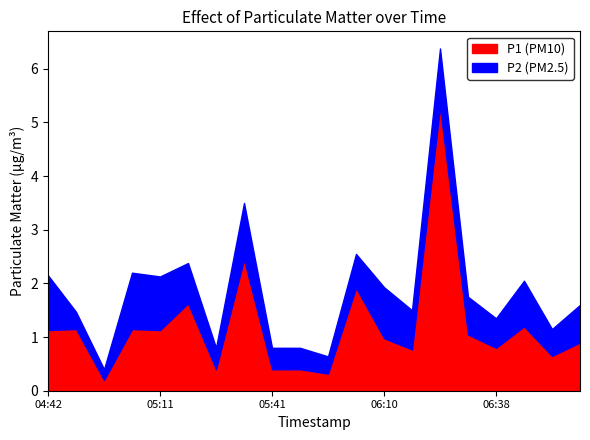

Which series has the largest range (max minus min)?

P1